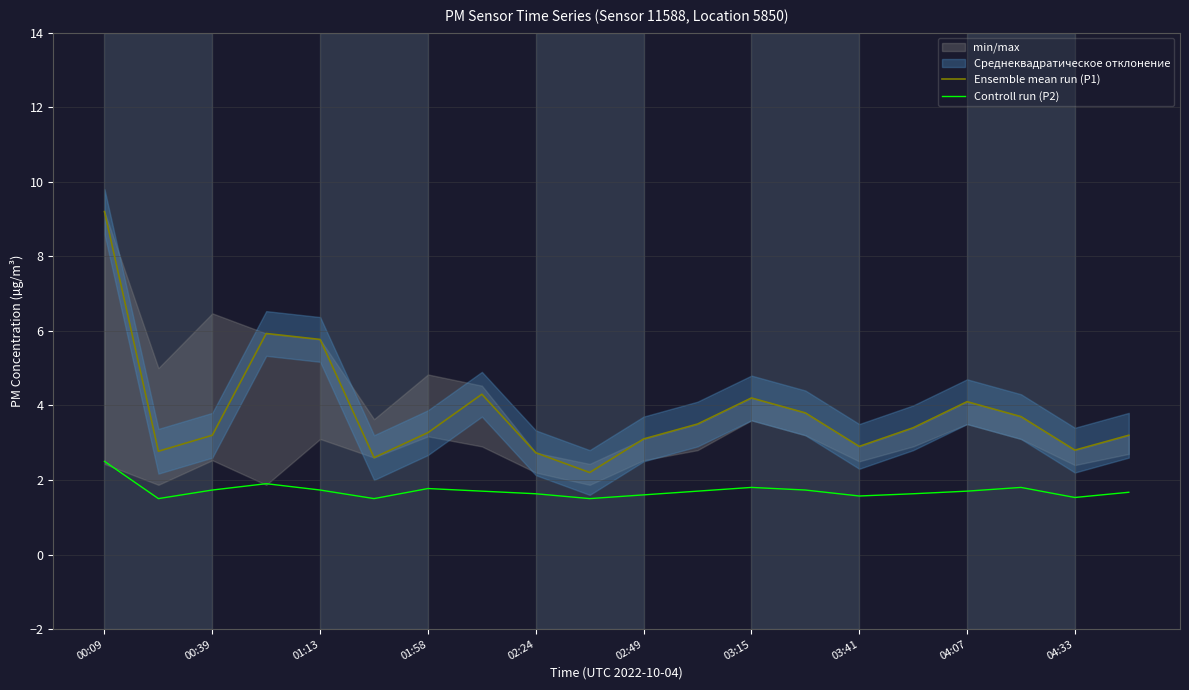

What is the difference between the maximum and minimum values in the Ensemble mean run (P1) series?

7.0